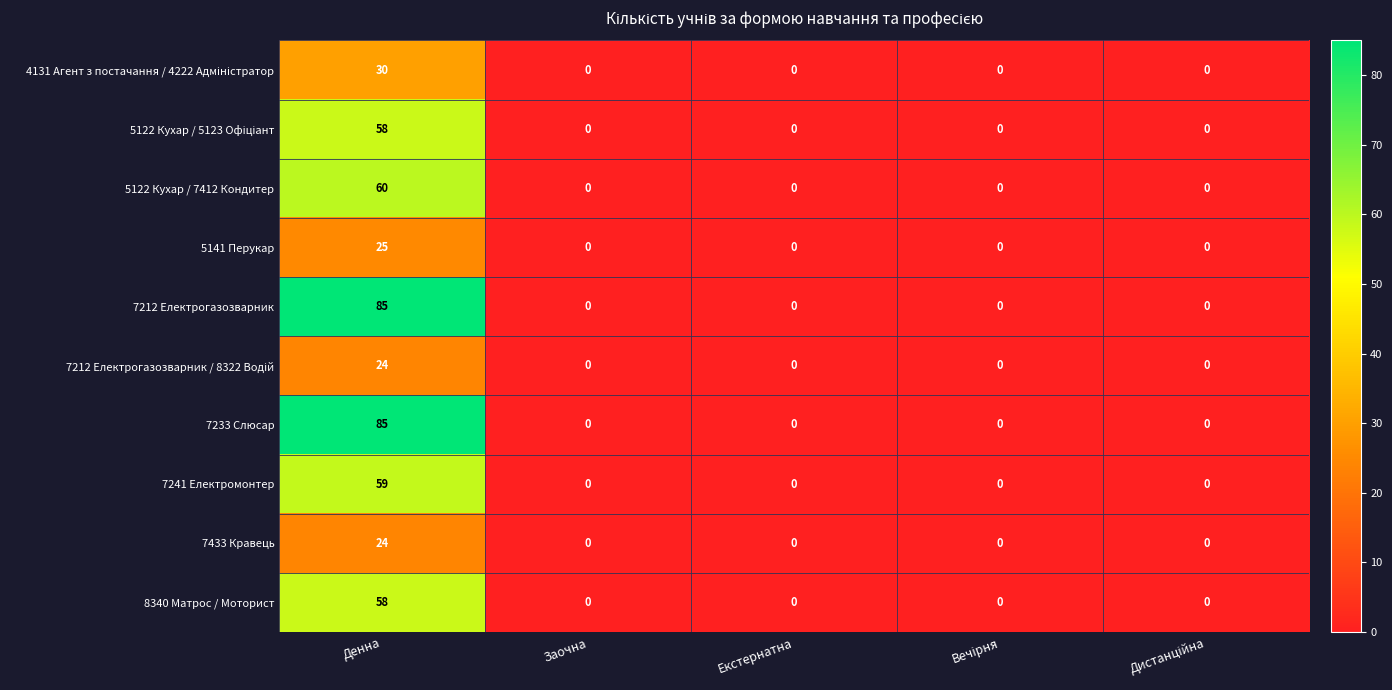

What is the difference between the 7212 Електрогазозварник values at Денна and Екстернатна?

85